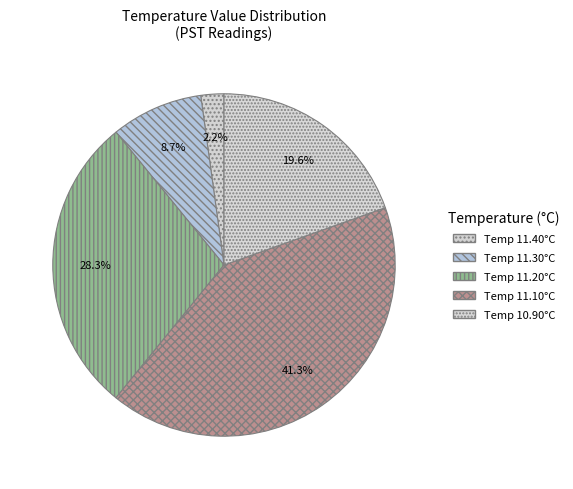

How many segments does this pie chart have?

5